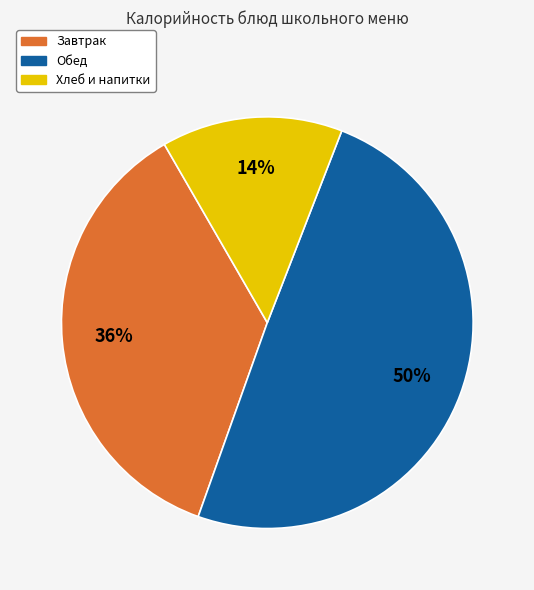

What is the ratio of the value at Хлеб и напитки to the value at Обед?

0.3